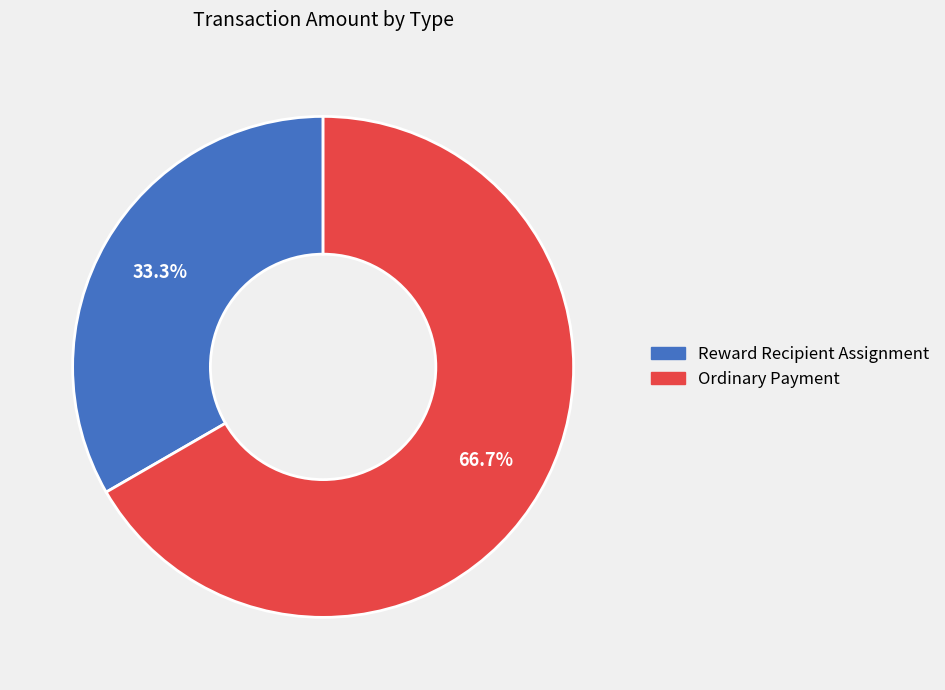

How many slices are in this pie chart?

2